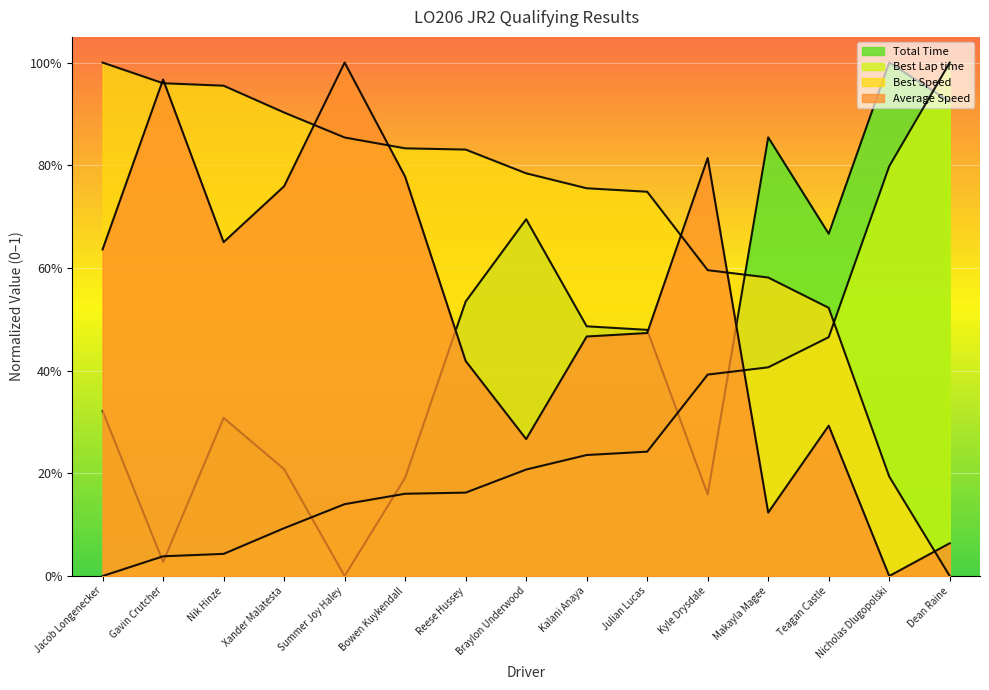

What is the difference between the maximum and minimum values in the Best Lap time series?

1.0